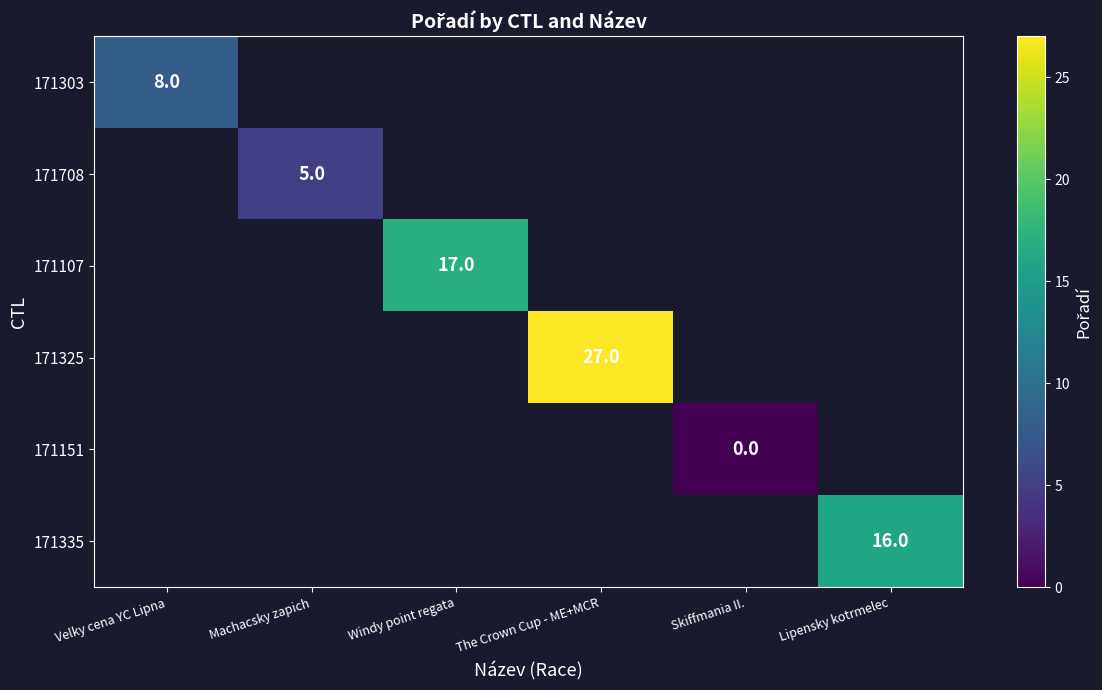

The value of 171303 at Velky cena YC Lipna is 8. True or false?

True